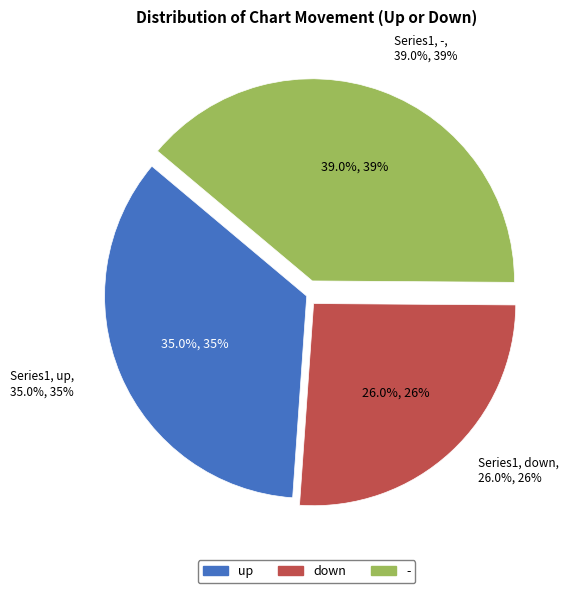

Count the number of slices in the pie.

3